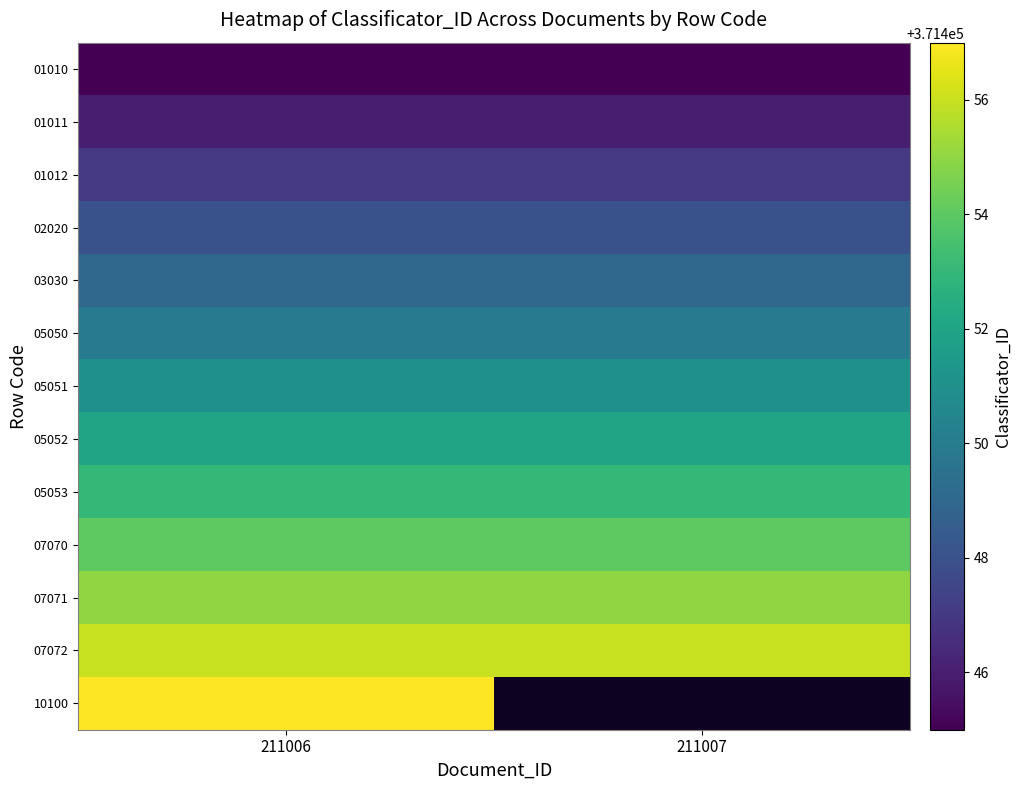

Which has a higher value, 211006 or 211007?

211006